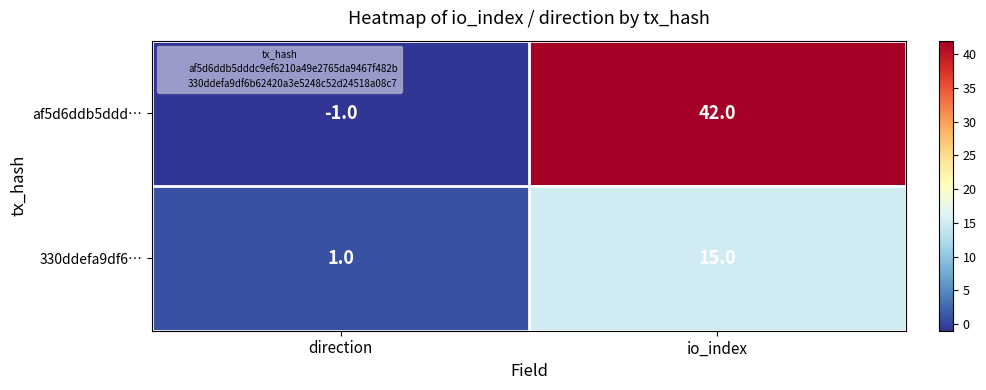

At how many categories does at least one series exceed 24?

1